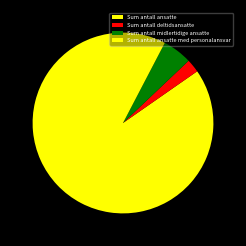

To the nearest percent, what percentage of the pie is Sum antall midlertidige ansatte?

5%